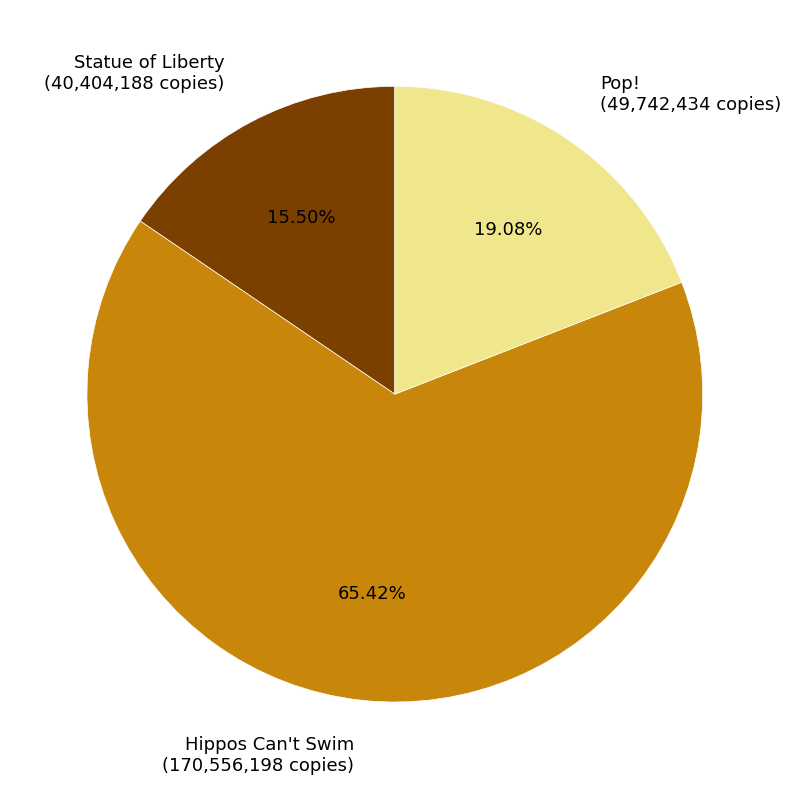

Between Hippos Can't Swim and Statue of Liberty, which is larger?

Hippos Can't Swim